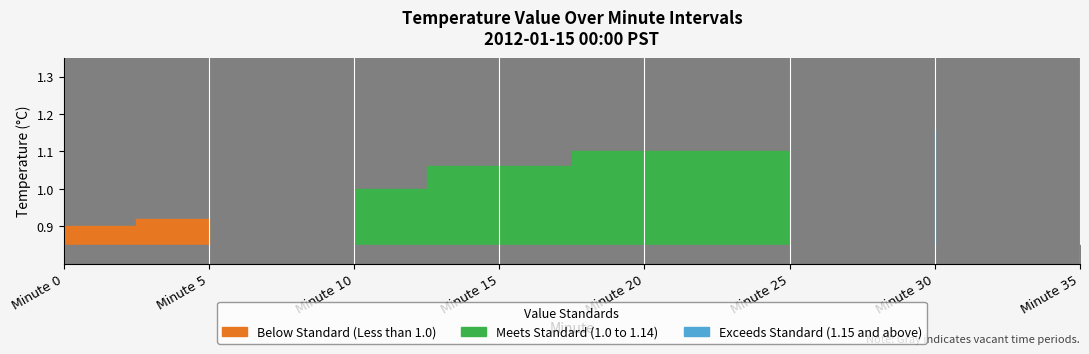

True or false: there are more than 2 points higher than both neighbors.

False